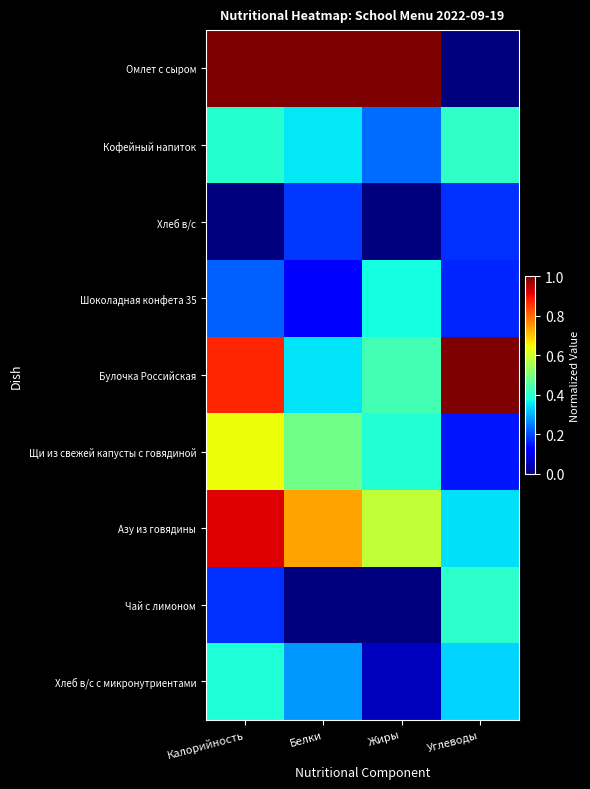

Which series has the widest spread of values?

Омлет с сыром